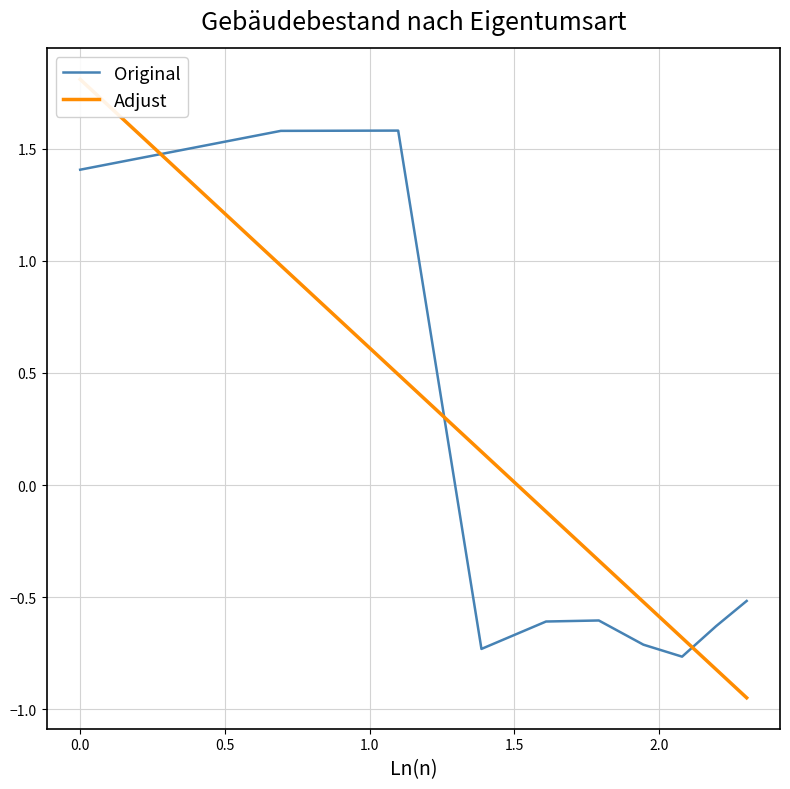

Rank the series at 2.0 from lowest to highest value.

Original, Adjust